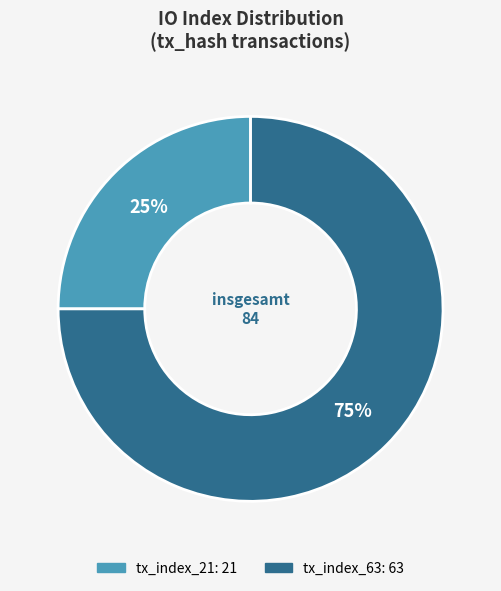

Approximately how many times larger is the value at tx_index_63 compared to tx_index_21?

3.0